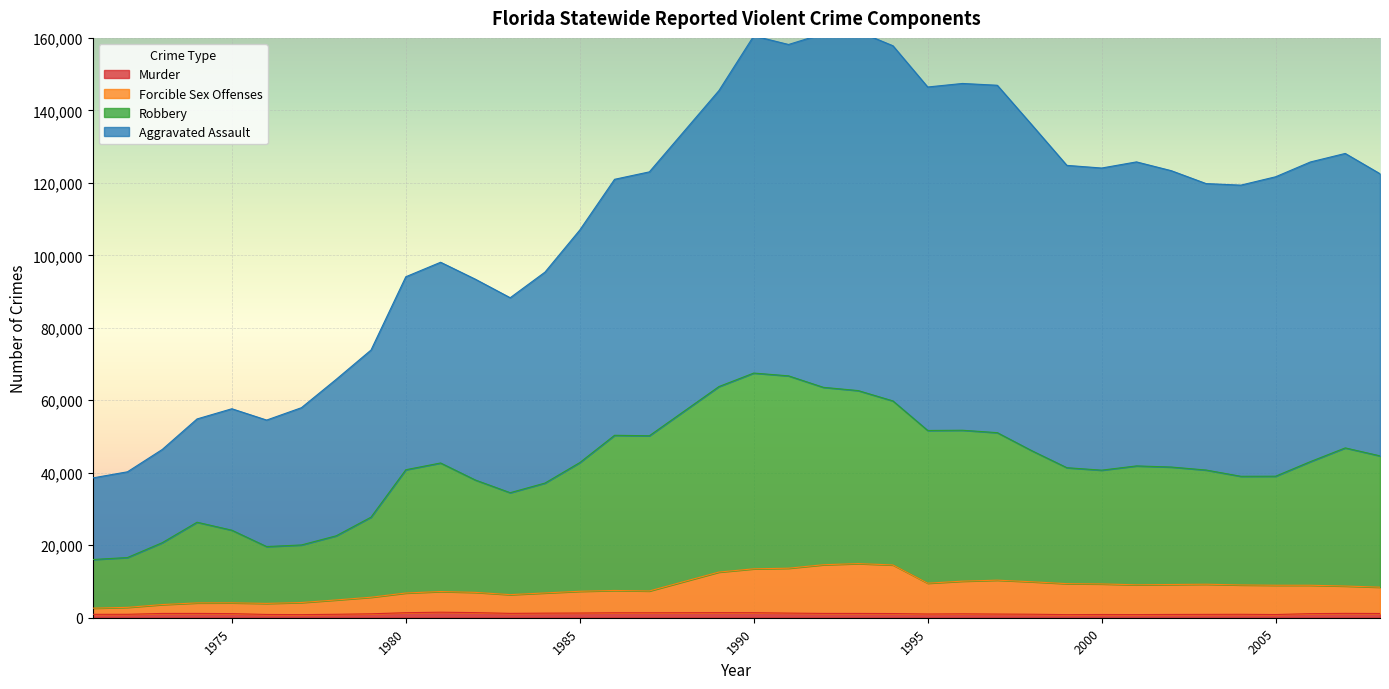

Read the Murder value at 1972, to the nearest 10.

940